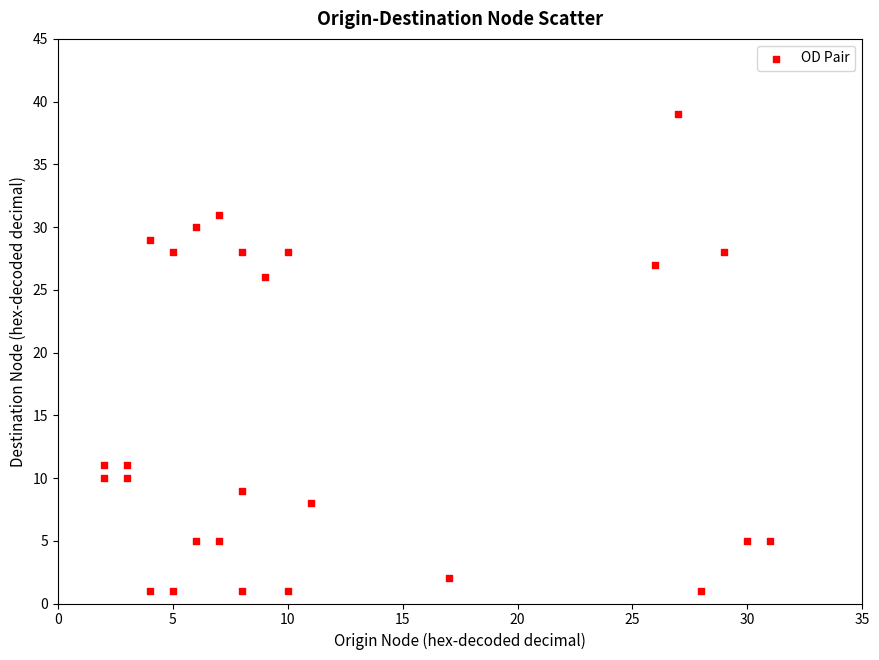

What is the range of X values (max minus min)?

29